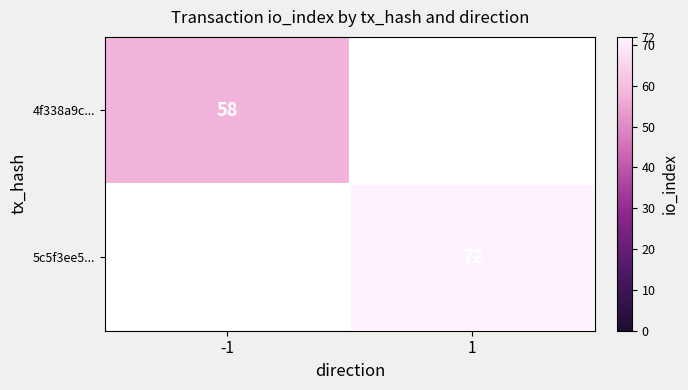

True or false: 5c5f3ee5... has a value of 34 at 1.

False